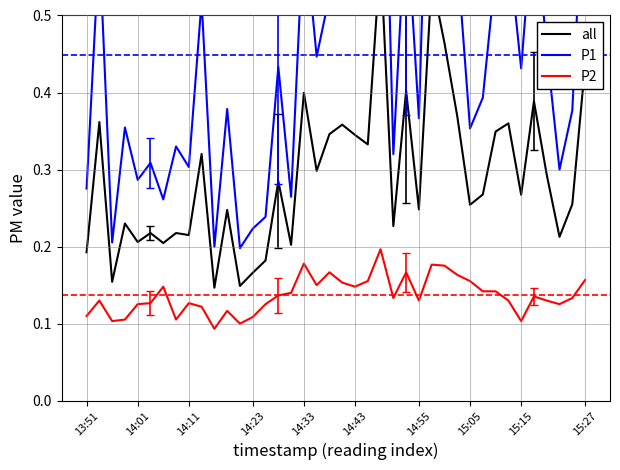

Which series has the widest spread of values?

P1